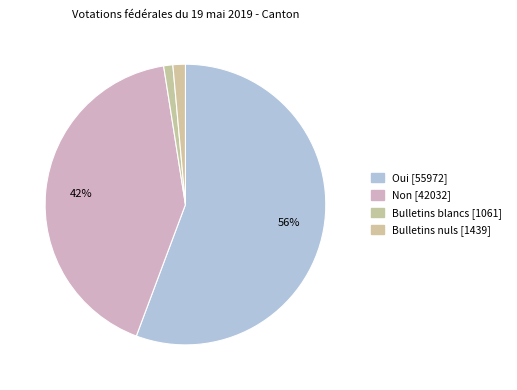

Count the number of slices in the pie.

4